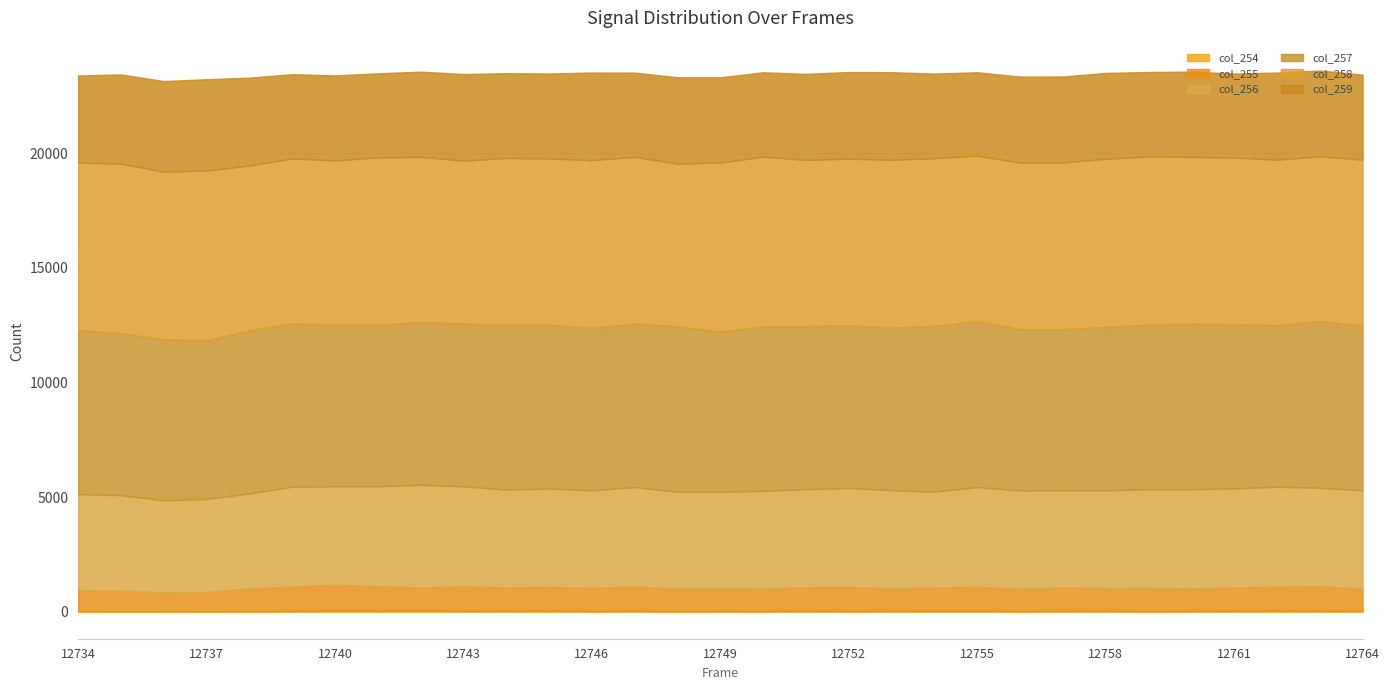

Reading right to left, what are all the values shown in this chart?

col_254: 35	39	48	39	34	31	36	35	31	39	38	36	32	42	31	34	23	41	31	47	40	38	52	46	51	37	25	22	25	19	31
col_255: 966	1062	1040	1011	981	1007	997	1020	967	1045	1010	988	1039	1023	967	991	983	1052	1010	1027	1017	1059	1002	1059	1123	1053	991	834	808	904	913
col_256: 4293	4301	4359	4327	4324	4301	4259	4239	4293	4346	4186	4279	4320	4279	4270	4203	4223	4340	4248	4293	4268	4367	4481	4362	4296	4359	4140	4058	4022	4160	4179
col_257: 7196	7272	7048	7156	7221	7183	7126	7027	7027	7240	7231	7082	7099	7107	7179	6983	7218	7137	7082	7154	7188	7099	7092	7044	7047	7122	7118	6926	7020	7064	7153
col_258: 7222	7185	7212	7273	7274	7327	7336	7267	7267	7219	7311	7321	7266	7250	7398	7377	7092	7266	7321	7241	7273	7105	7211	7301	7162	7196	7180	7399	7317	7394	7304
col_259: 3709	3742	3803	3661	3718	3687	3740	3752	3752	3634	3690	3820	3779	3752	3678	3716	3767	3671	3820	3707	3697	3779	3714	3664	3708	3674	3836	3981	3947	3890	3805